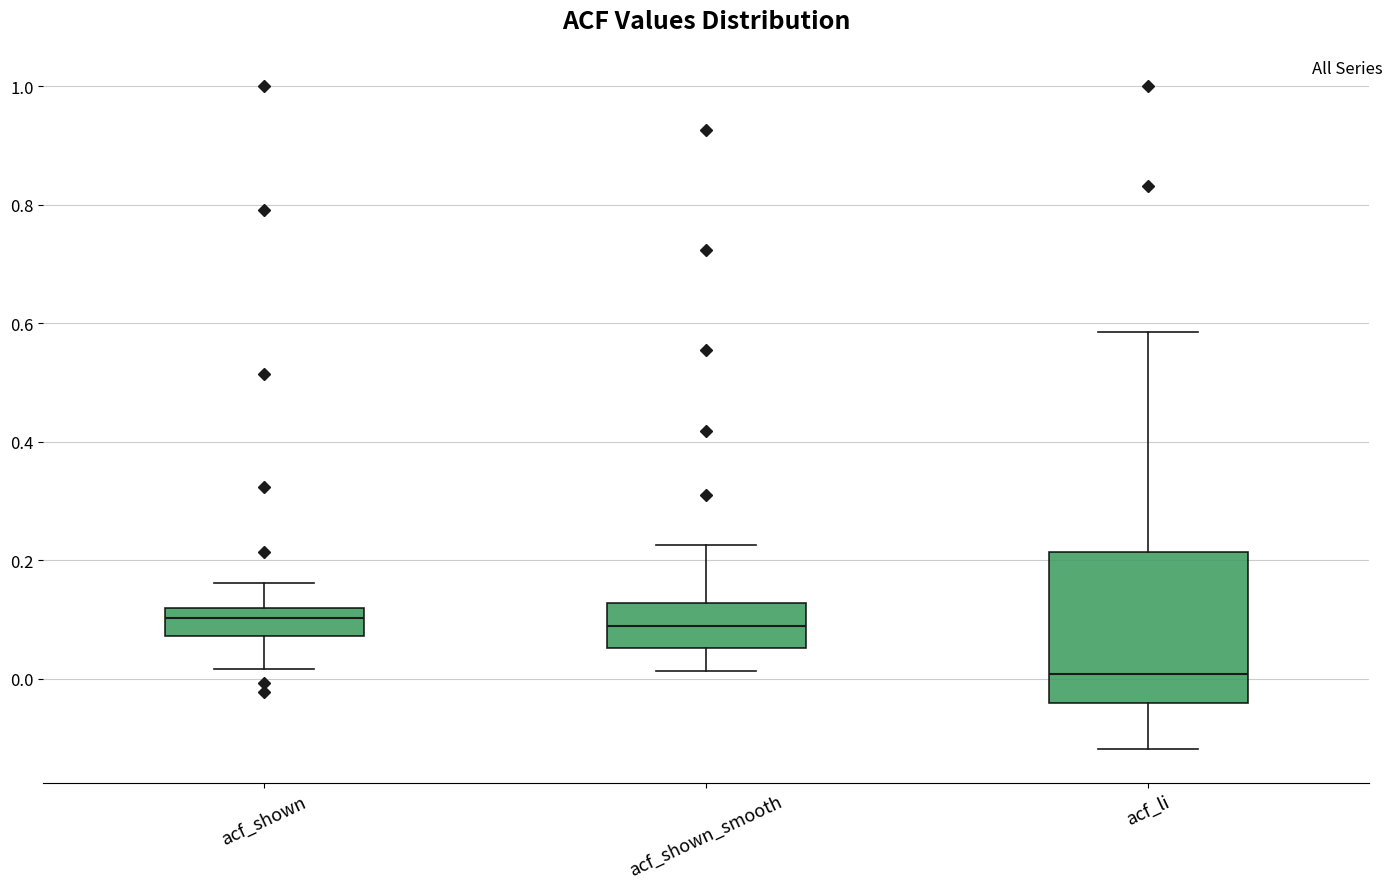

Where is the lower edge of the box for acf_li on the y-axis? The values are not printed on the chart, so give them approximately, as read against the axis.

-0.04